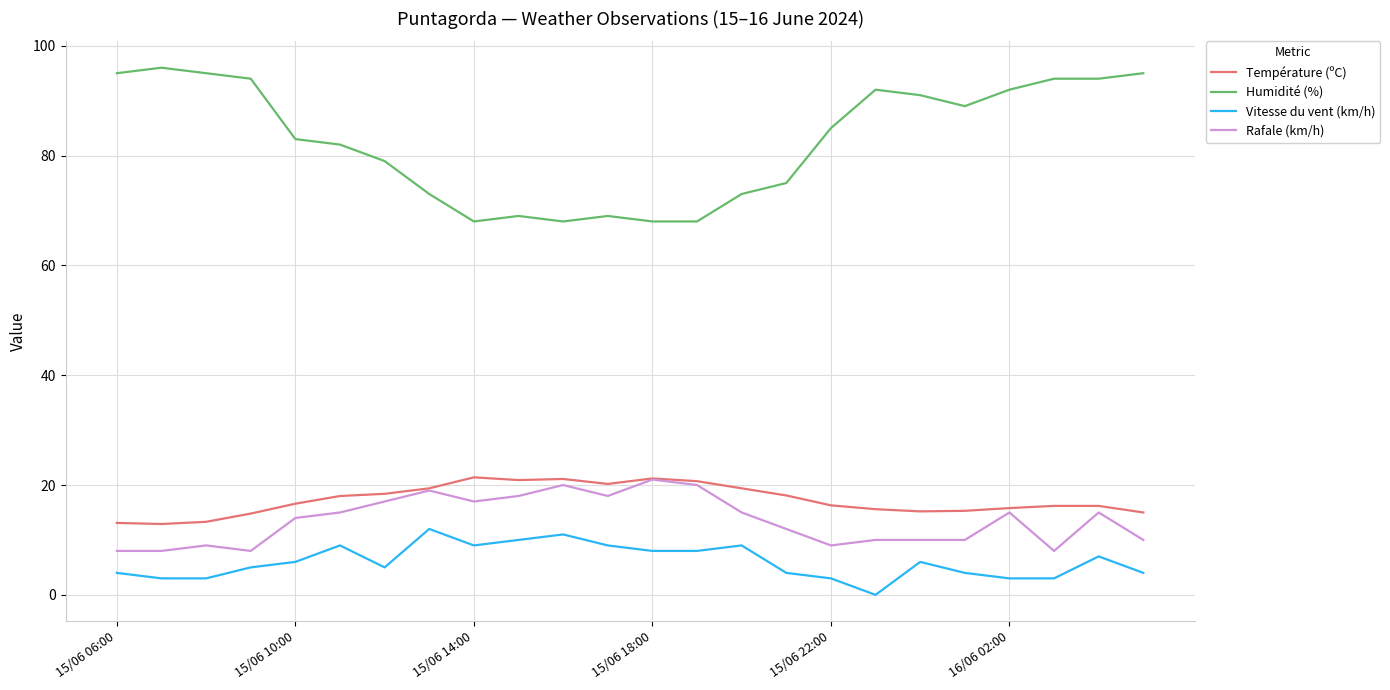

True or false: Humidité (%) and Température (ºC) cross at least once.

False